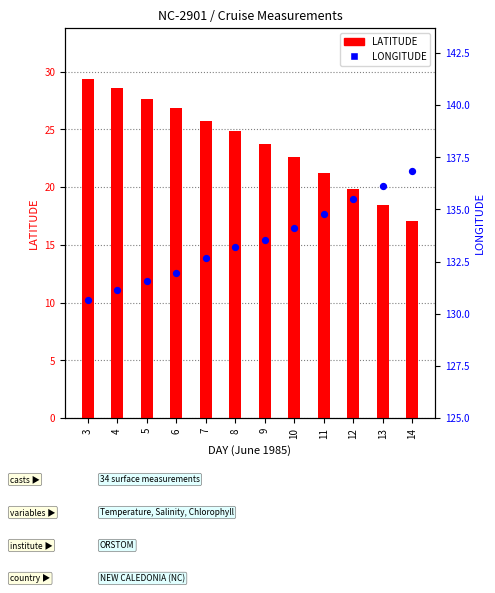

Is the value of LATITUDE at 11 greater than the value of LONGITUDE at 6?

No